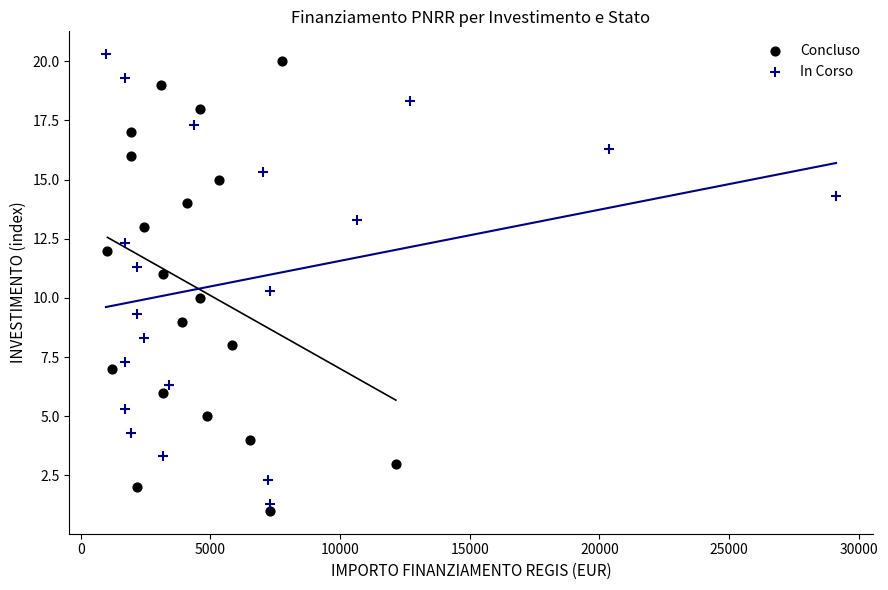

Which series contains the lowest Y value?

Concluso